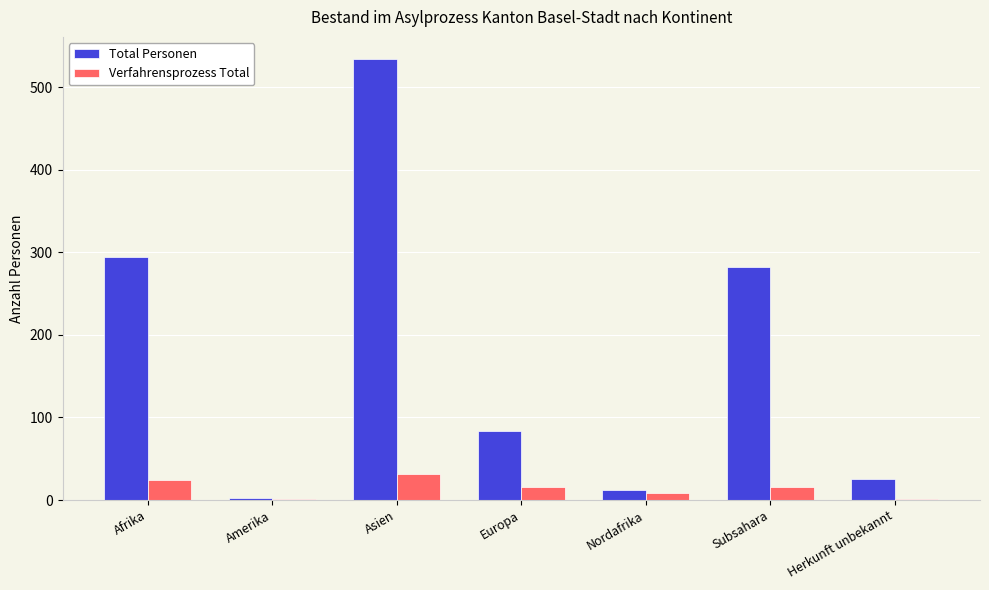

What is the total value across all series at Nordafrika?

20